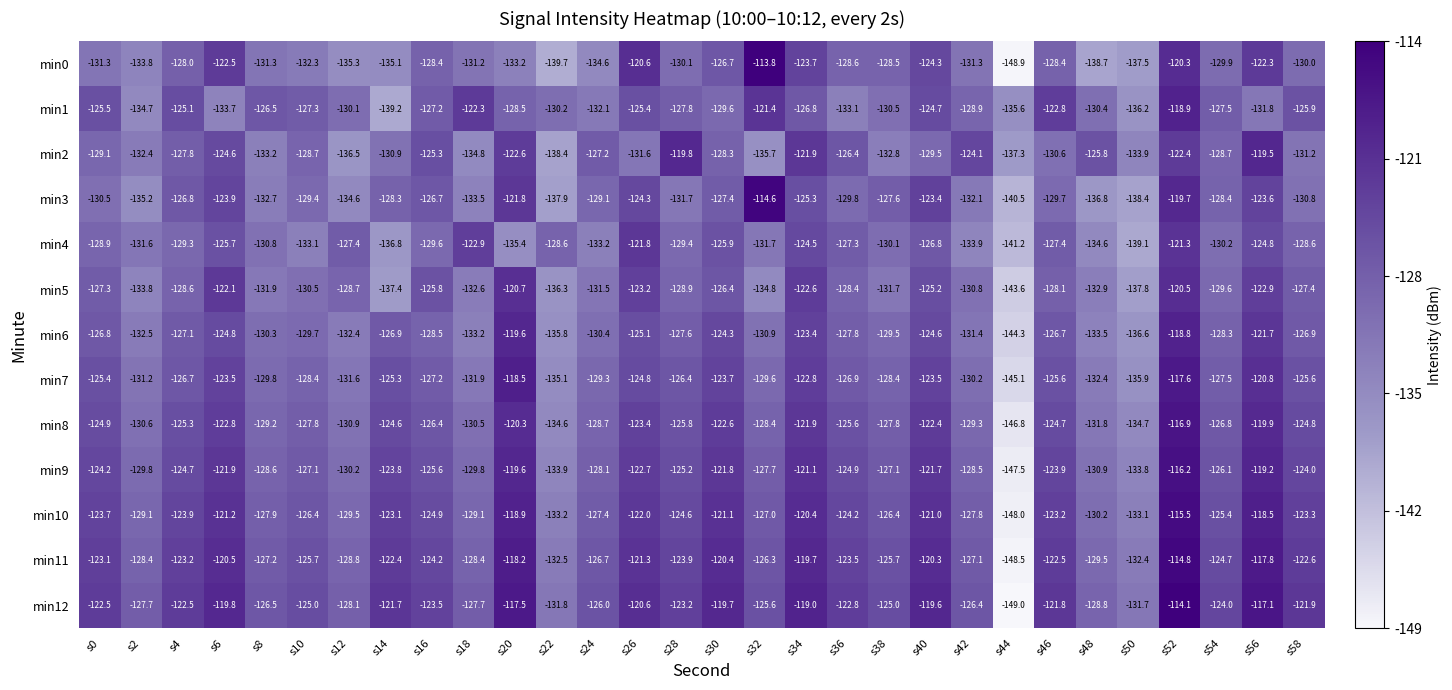

At which category is the sum across all series the highest?

s52